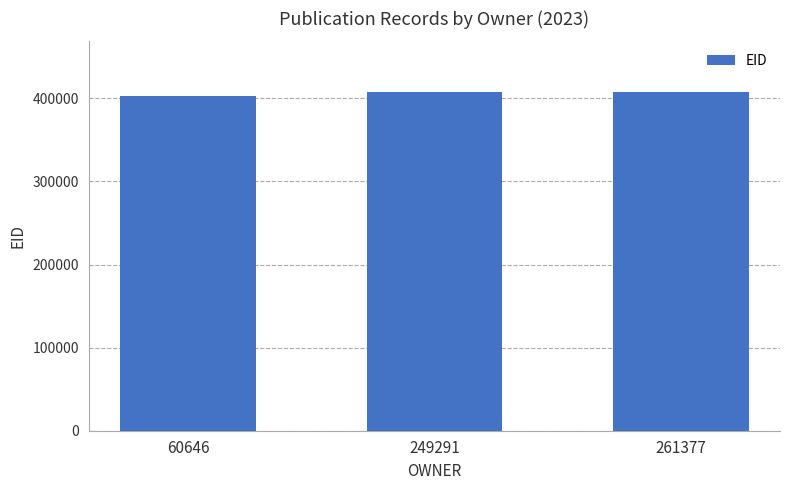

Is it true that the value at 60646 is 573937?

False